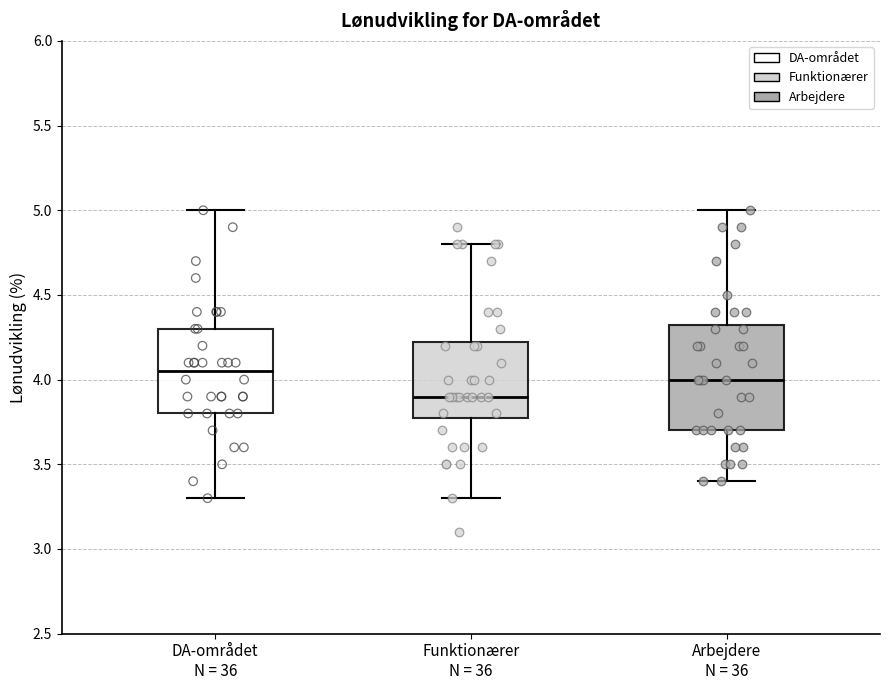

Comparing the boxes themselves (not the whiskers), which one is the tallest?

Arbejdere N = 36